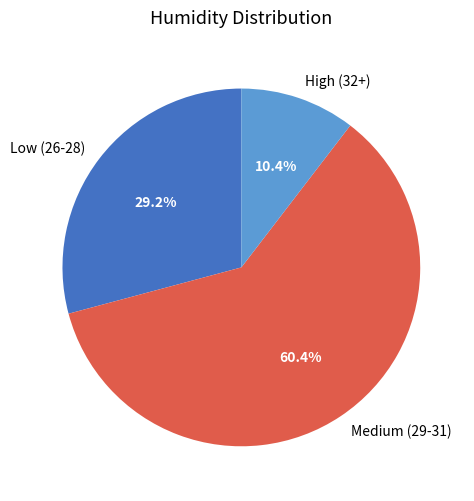

Between Low (26-28) and Medium (29-31), which is larger?

Medium (29-31)